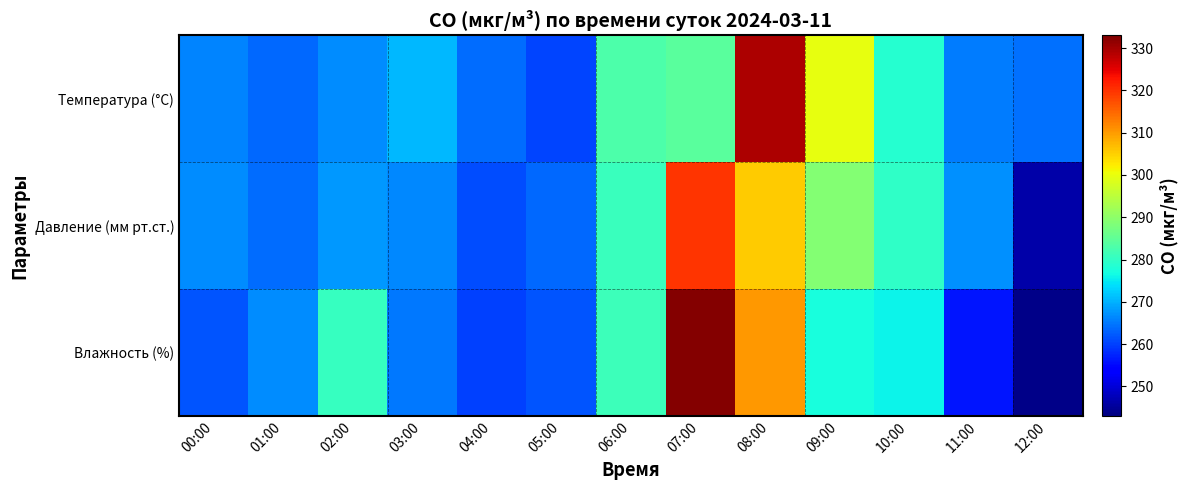

At which category is the sum across all series the highest?

08:00